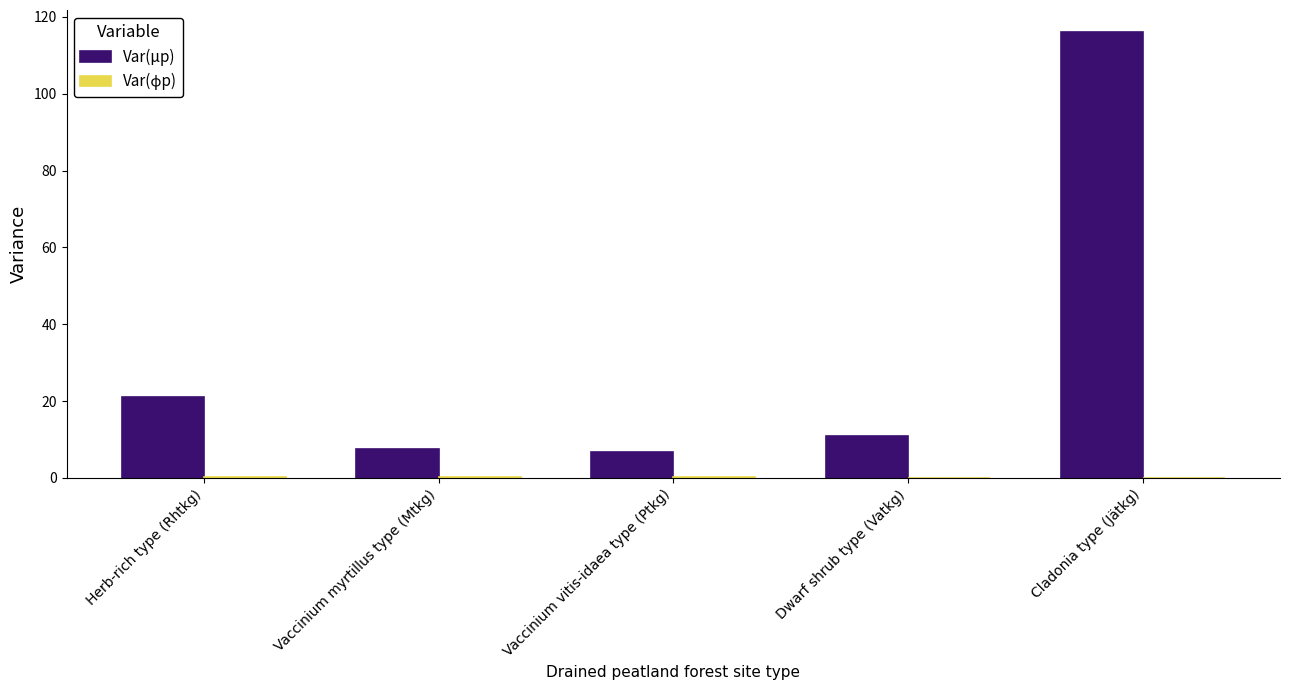

What is the sum of all Var(μp) values?

162.5